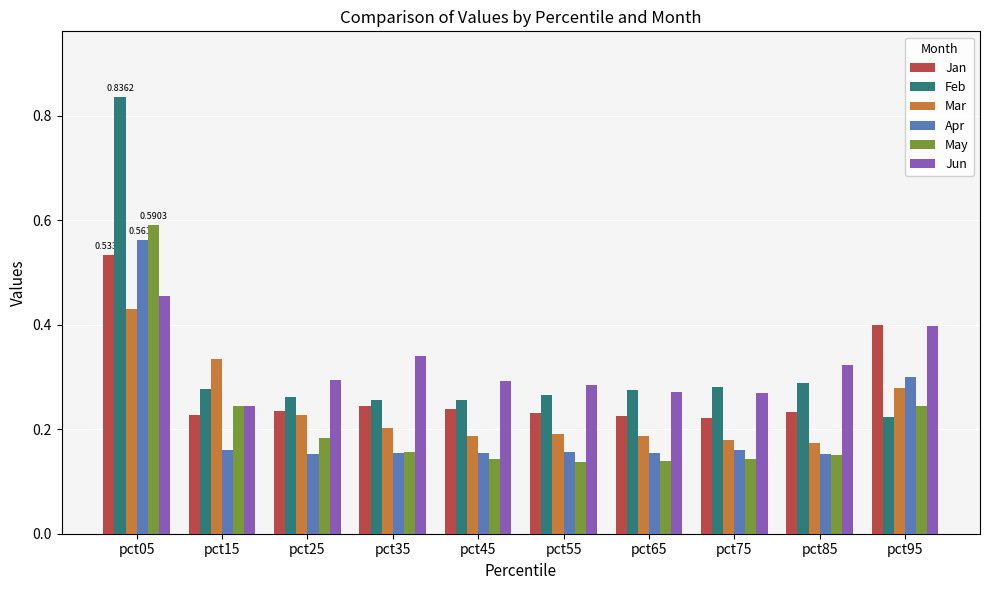

Between pct15 and pct55, which series saw the biggest shift?

Mar